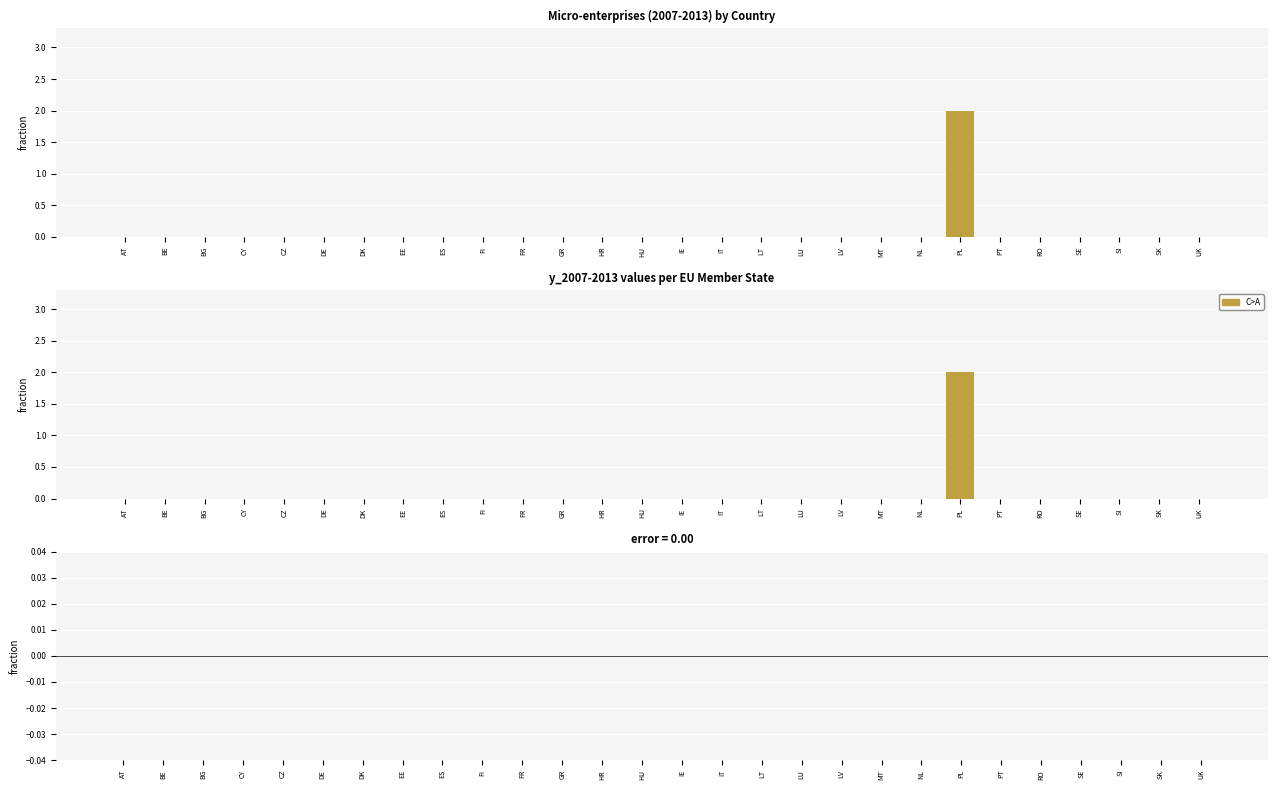

At which category is the sum across all series the highest?

PL